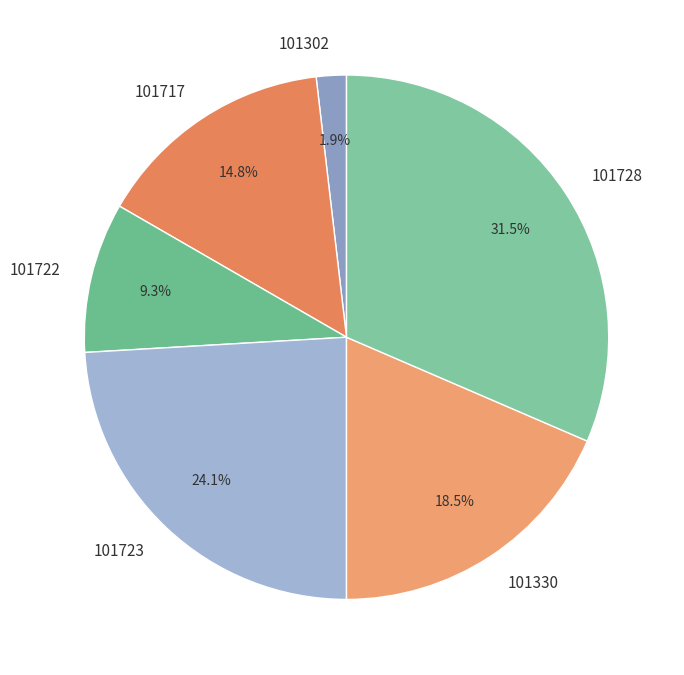

Which category has the biggest portion of the pie?

101728